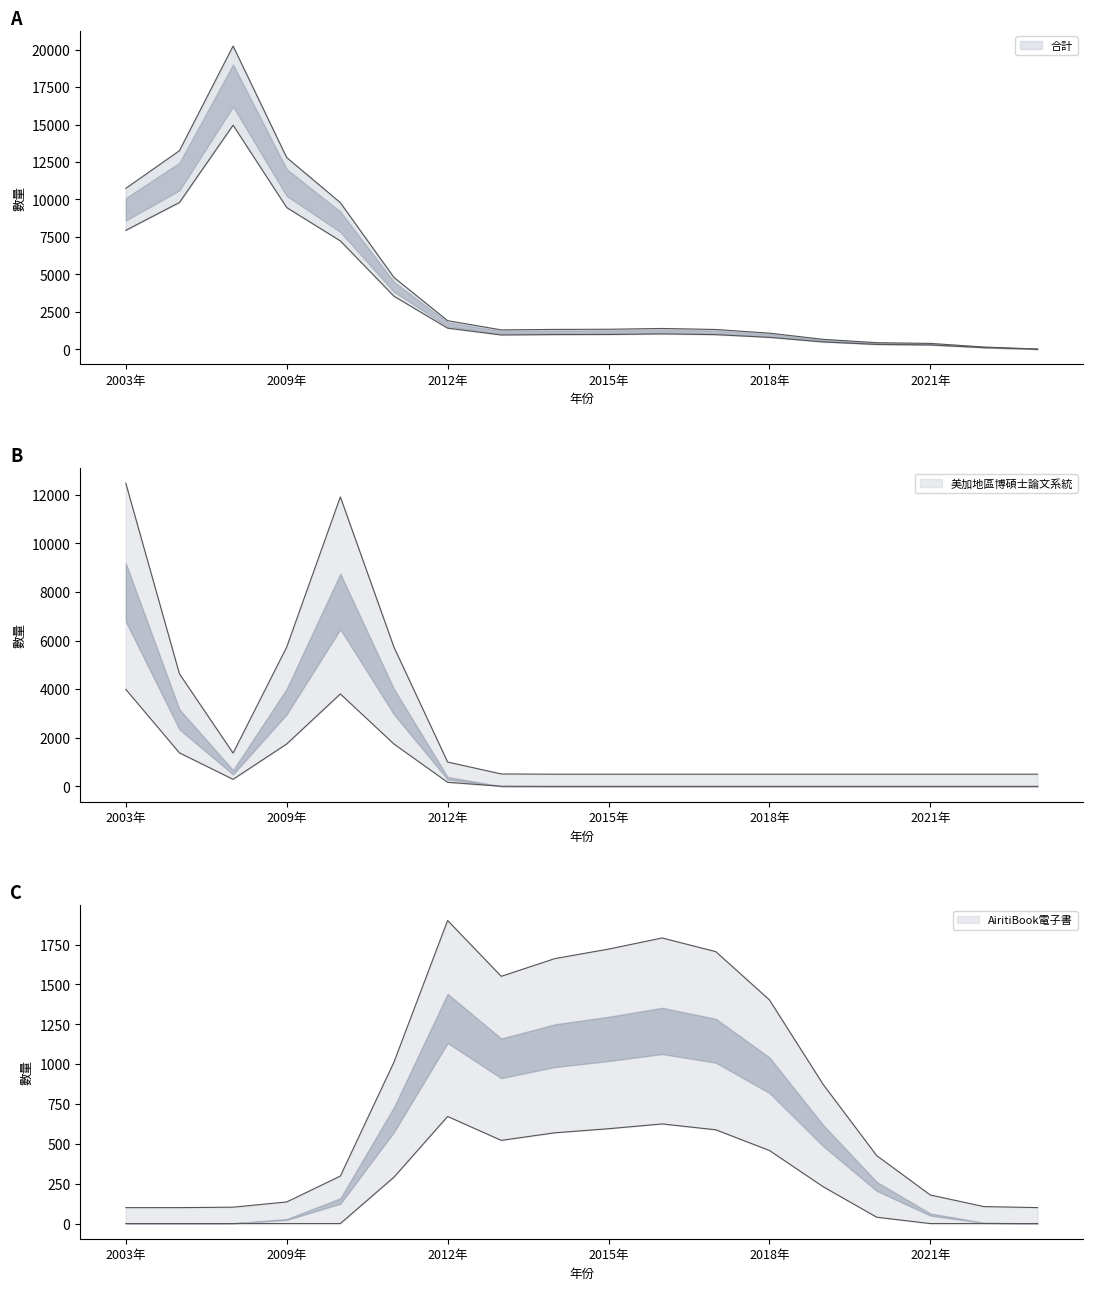

Rank the series by their maximum value, from lowest to highest.

AiritiBook電子書, 美加地區博碩士論文系統, 合計